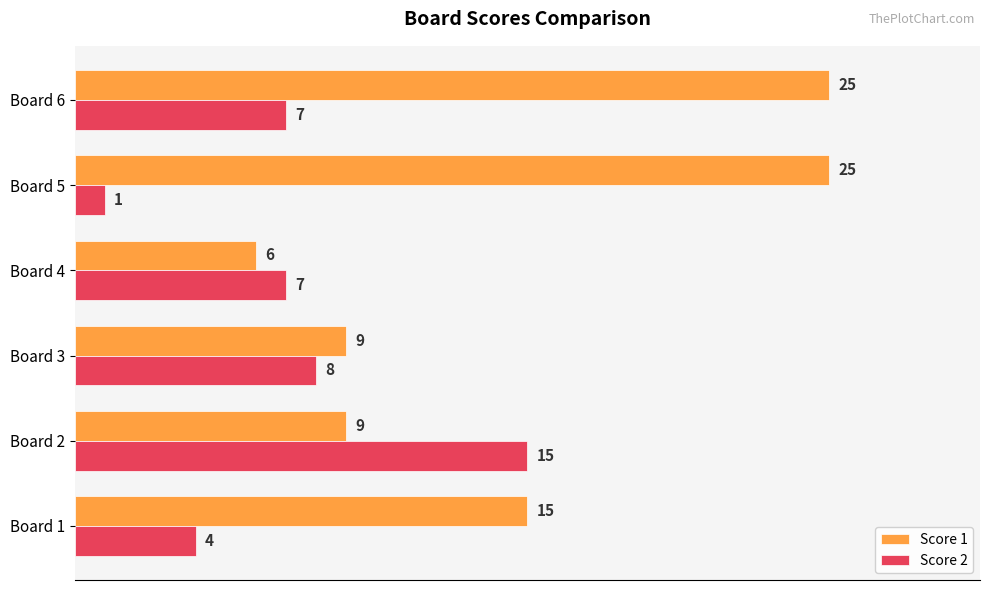

The Score 1 series shows 13 at Board 3. True or false?

False